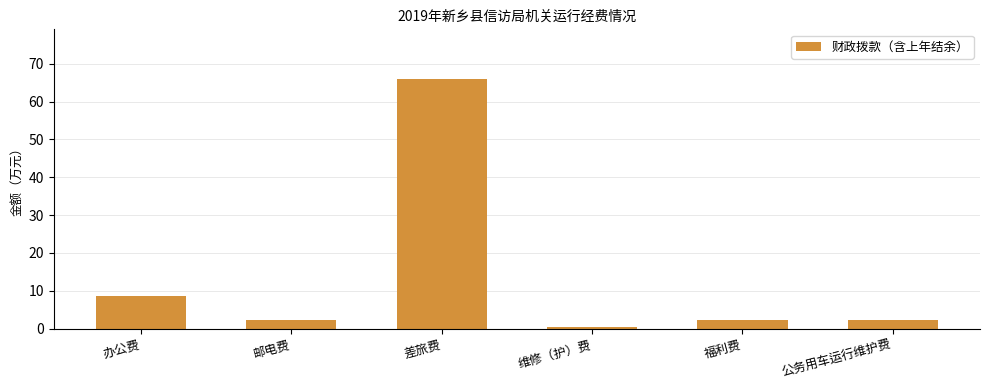

What is the change in value from 差旅费 to 维修（护）费?

-65.4